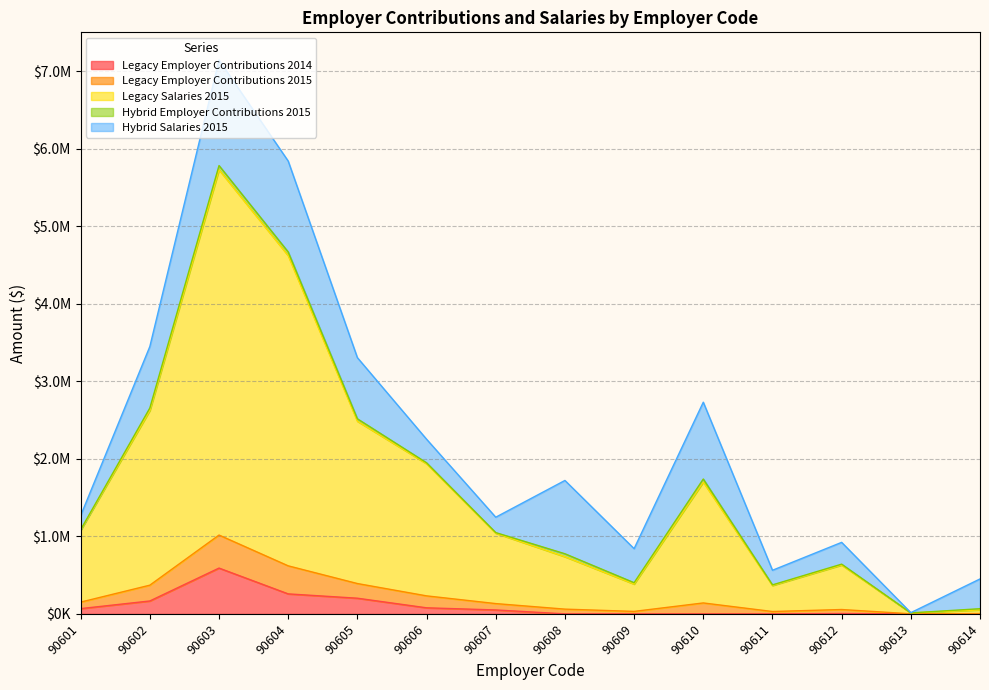

Which has a higher value, 90607 or 90603?

90603